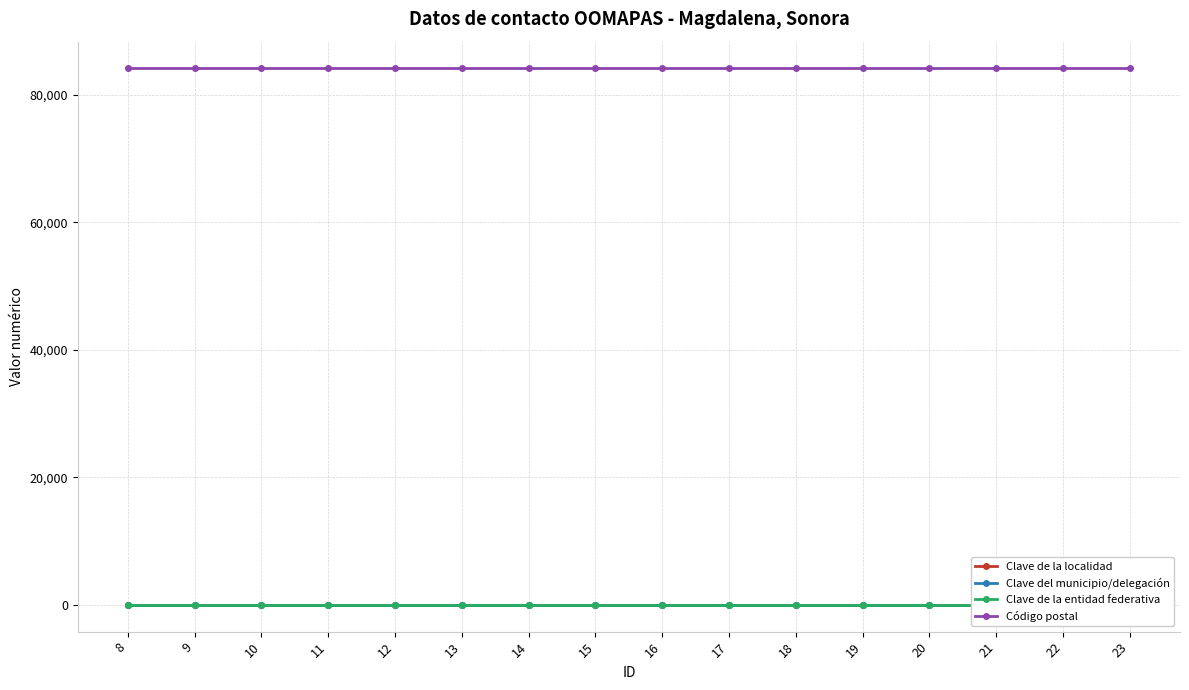

True or false: Clave de la localidad and Código postal cross at least once.

False